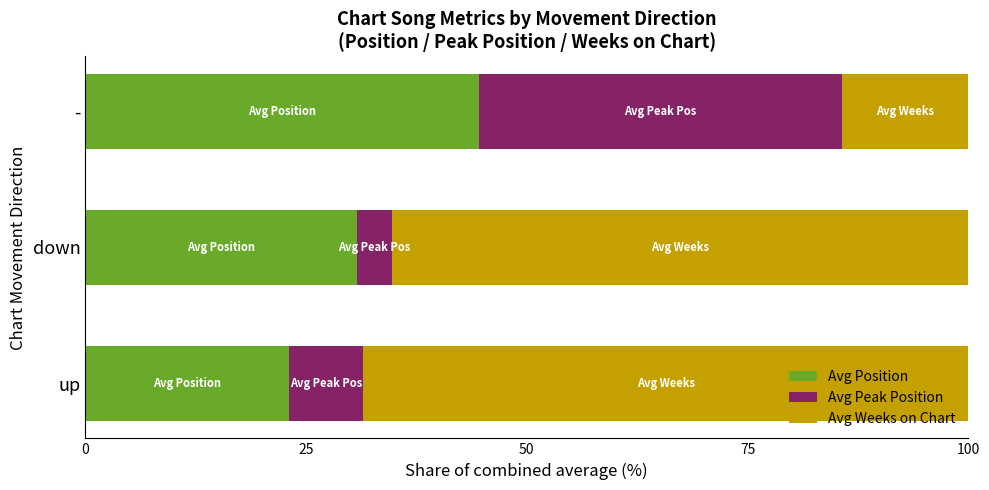

The value of Avg Position at - is 44.5. True or false?

True